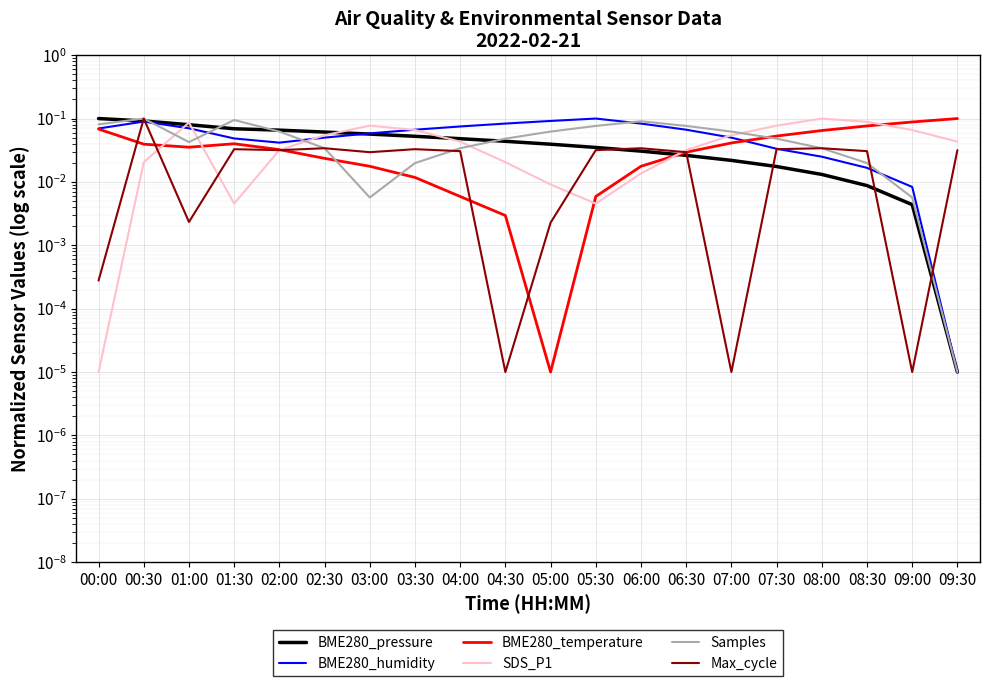

Reading left to right, list all the values displayed in this chart.

BME280_pressure: 0.1	0.1	0.1	0.1	0.1	0.1	0.1	0.1	0.0	0.0	0.0	0.0	0.0	0.0	0.0	0.0	0.0	0.0	0.0	0.0
BME280_humidity: 0.1	0.1	0.1	0.0	0.0	0.1	0.1	0.1	0.1	0.1	0.1	0.1	0.1	0.1	0.1	0.0	0.0	0.0	0.0	0.0
BME280_temperature: 0.1	0.0	0.0	0.0	0.0	0.0	0.0	0.0	0.0	0.0	0.0	0.0	0.0	0.0	0.0	0.1	0.1	0.1	0.1	0.1
SDS_P1: 0.0	0.0	0.1	0.0	0.0	0.1	0.1	0.1	0.0	0.0	0.0	0.0	0.0	0.0	0.1	0.1	0.1	0.1	0.1	0.0
Samples: 0.1	0.1	0.0	0.1	0.1	0.0	0.0	0.0	0.0	0.0	0.1	0.1	0.1	0.1	0.1	0.0	0.0	0.0	0.0	0.0
Max_cycle: 0.0	0.1	0.0	0.0	0.0	0.0	0.0	0.0	0.0	0.0	0.0	0.0	0.0	0.0	0.0	0.0	0.0	0.0	0.0	0.0